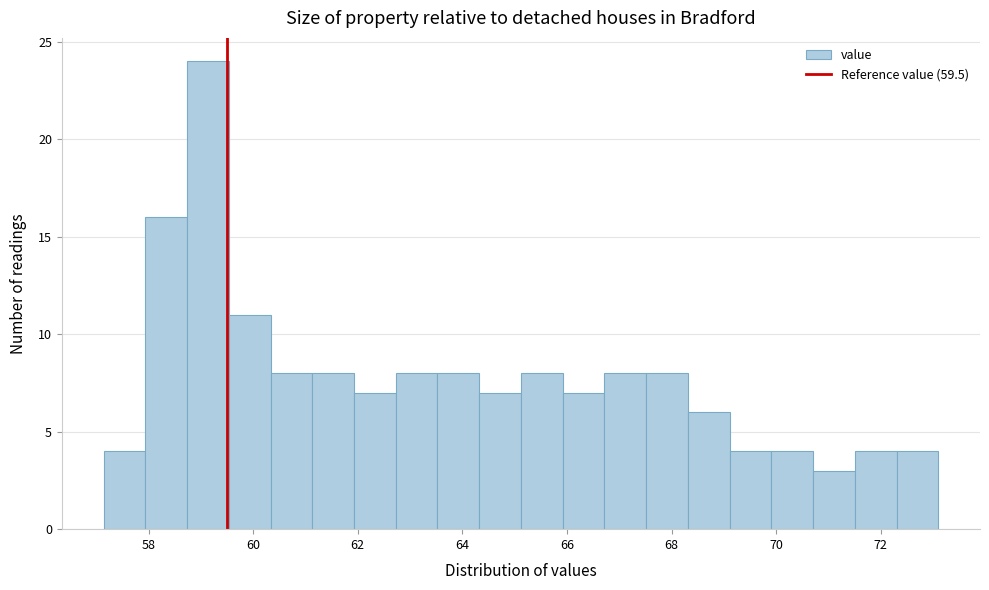

Read against the x-axis, roughly where is the centre of the tallest bar?

59.2